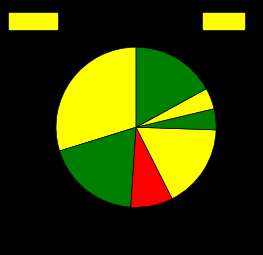

How many segments does this pie chart have?

7